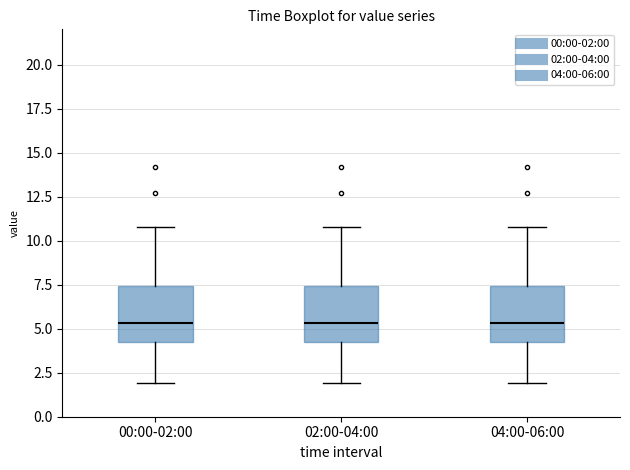

Reading left to right, read every box against the y-axis: the position of its median line, the range the box covers, and the ends of its whiskers. The values are not printed on the chart, so give them approximately, as read against the axis.

00:00-02:00: median 5.5, box 4.5 to 7.5, whiskers 2.0 to 11.0
02:00-04:00: median 5.5, box 4.5 to 7.5, whiskers 2.0 to 11.0
04:00-06:00: median 5.5, box 4.5 to 7.5, whiskers 2.0 to 11.0